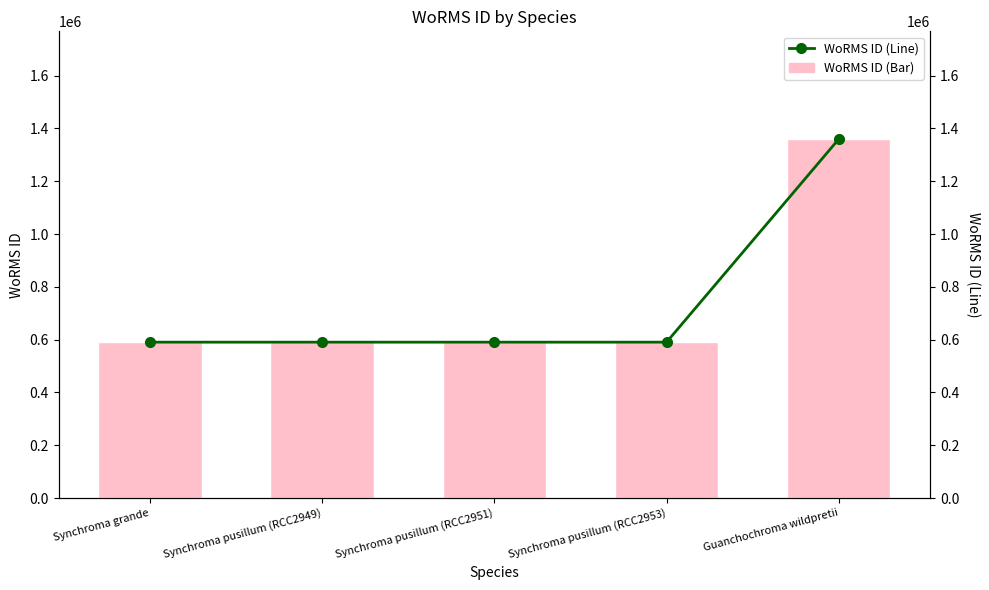

Which series changed the most between Synchroma grande and Synchroma pusillum (RCC2951)?

WoRMS ID (Bar)